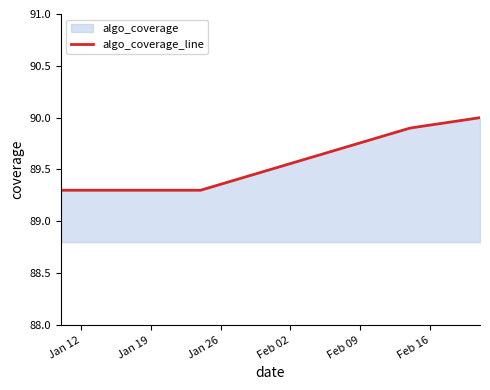

What is the average value?

89.6